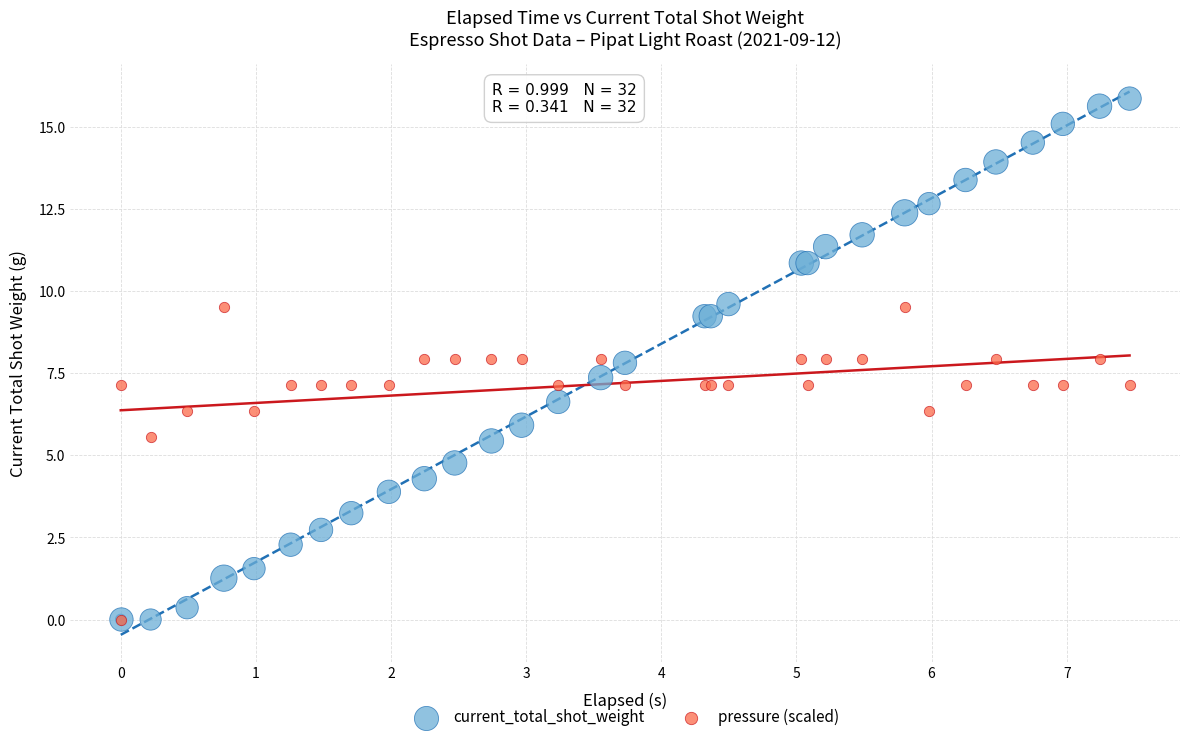

What are all the series names shown in the legend?

current_total_shot_weight, pressure (scaled)